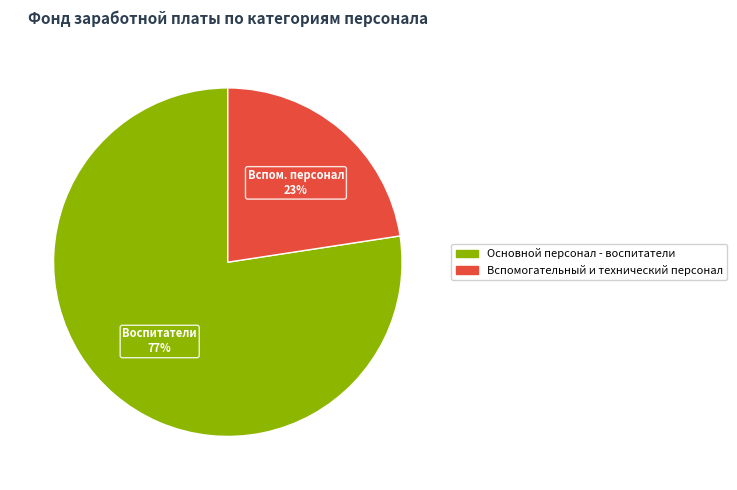

Combined, do Основной персонал - воспитатели and Вспомогательный и технический персонал account for over 50%?

Yes